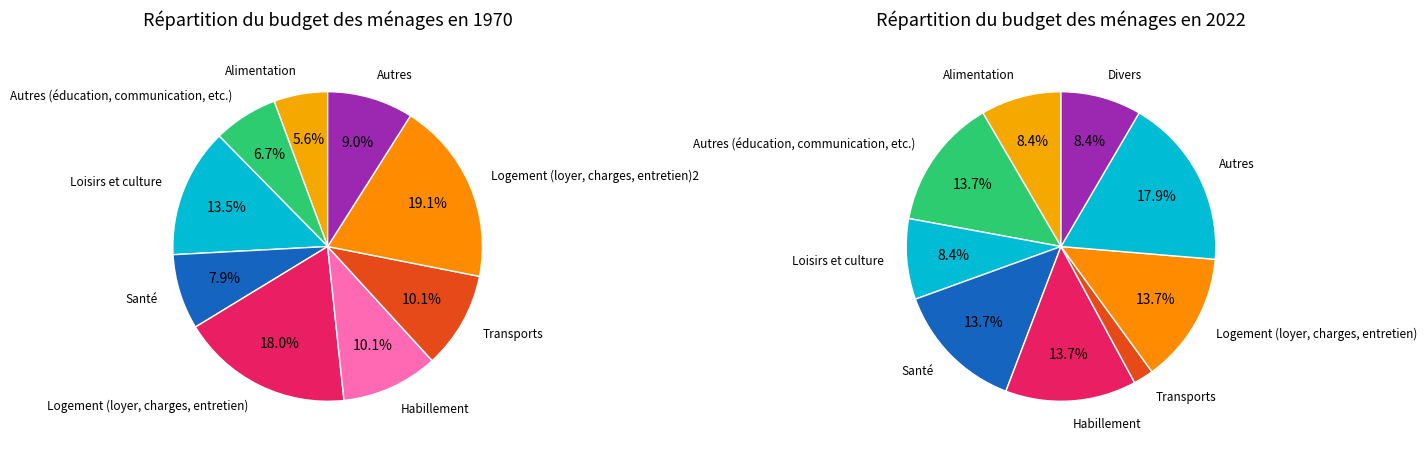

How many slices are in this pie chart?

18